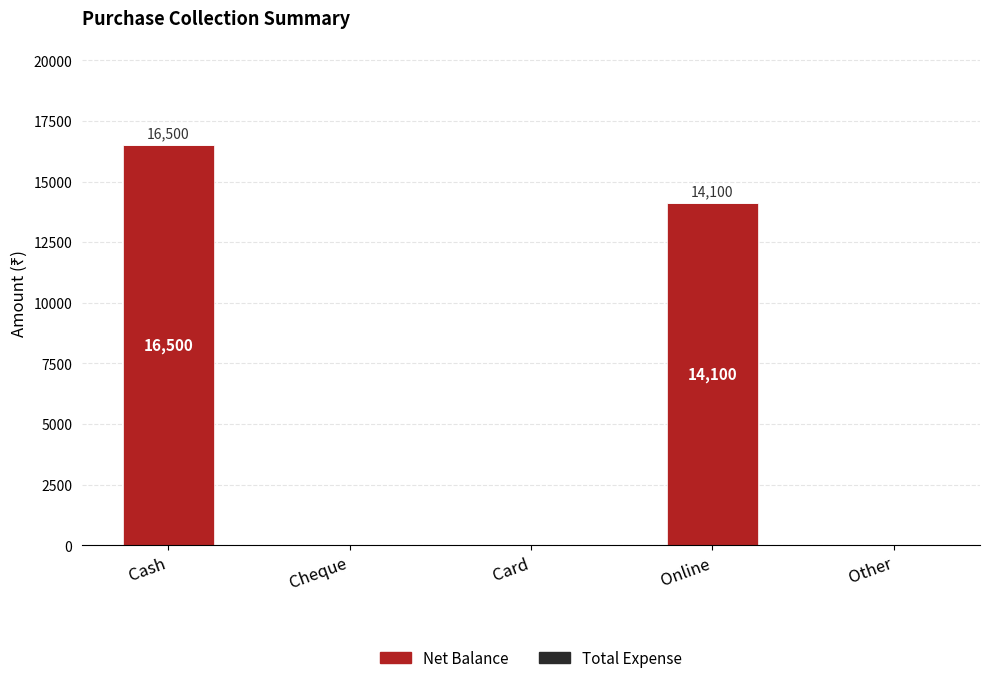

What is the sum of all values?

30600